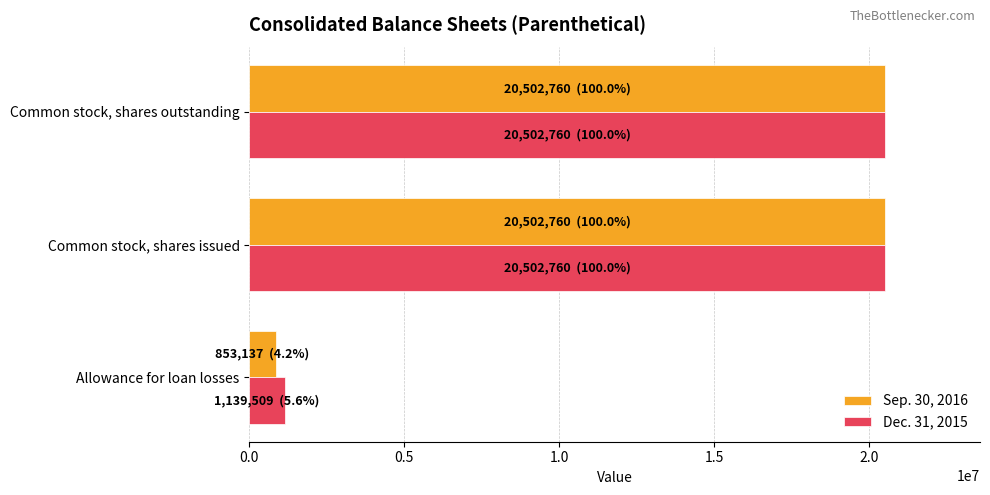

Read the Dec. 31, 2015 value at Common stock, shares outstanding.

20502760